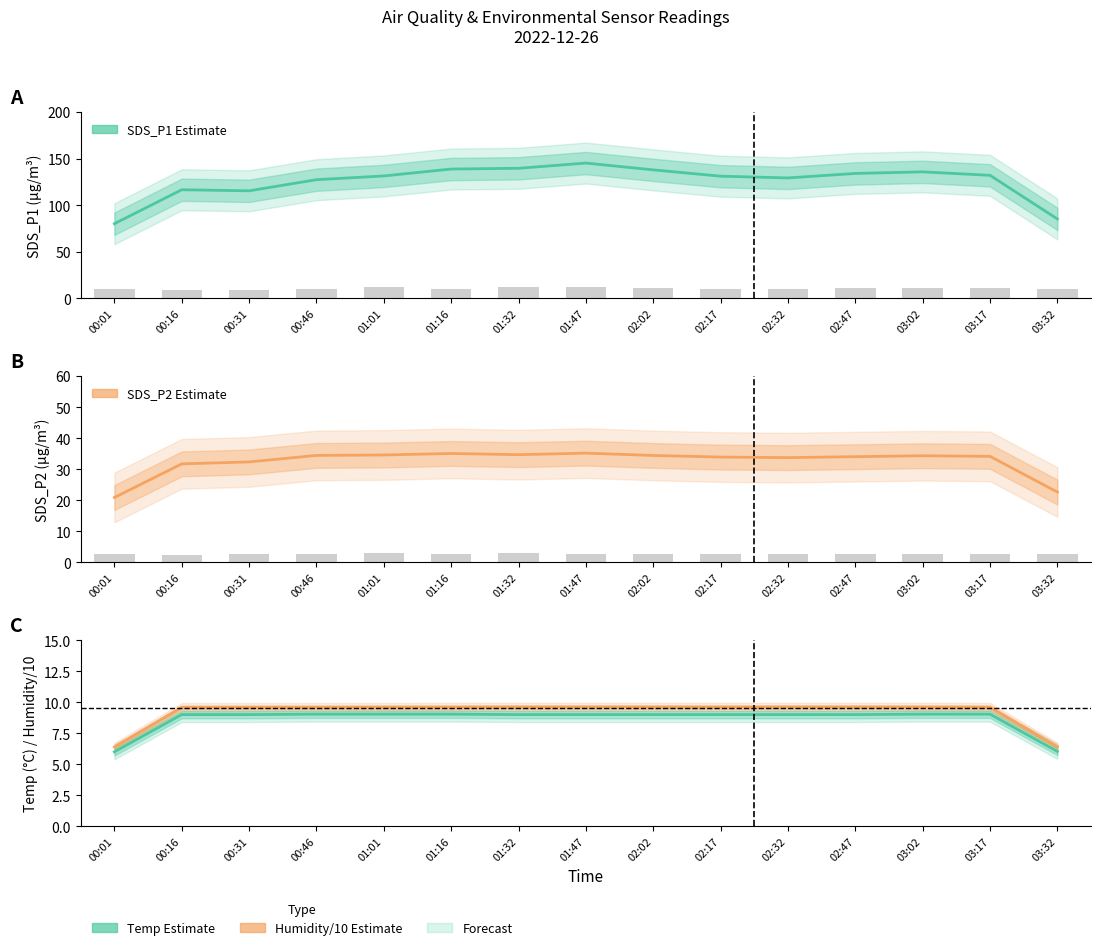

At which label does Temp (°C) reach its minimum?

00:01